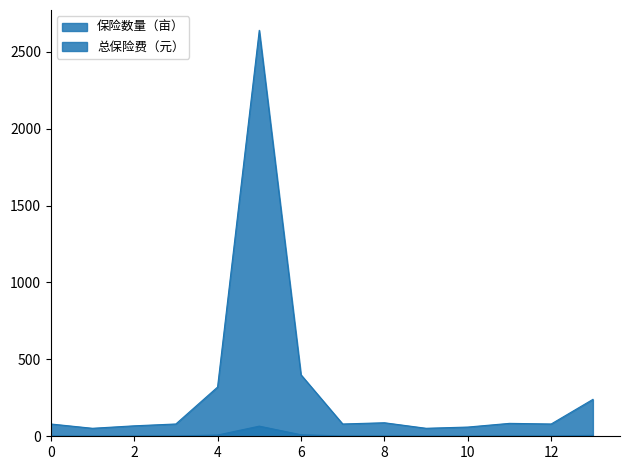

Rank the series by their maximum value, from highest to lowest.

保险数量（亩）, 总保险费（元）